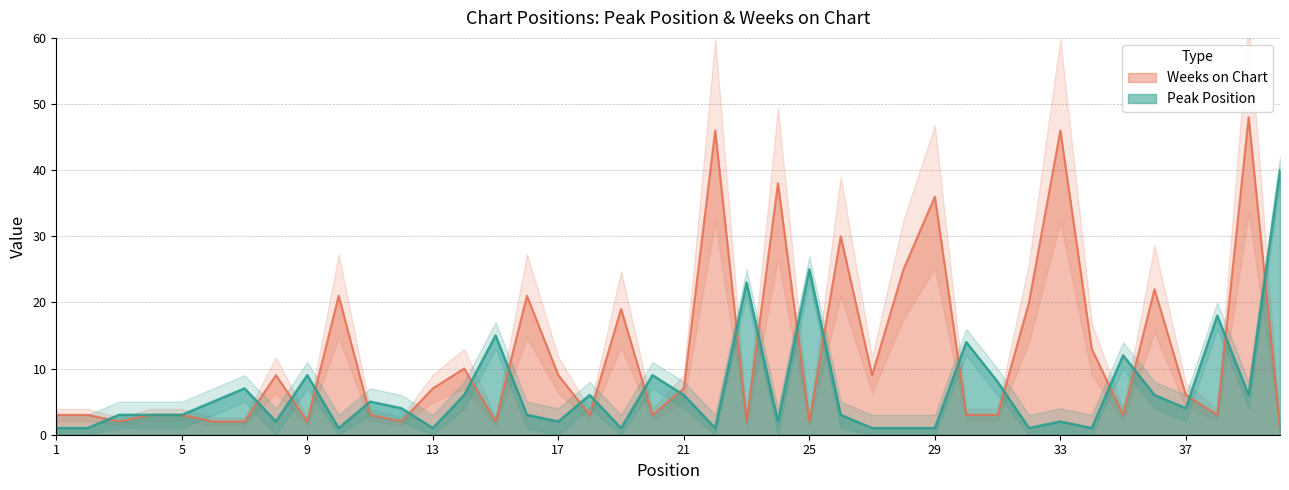

At how many categories does at least one series exceed 33?

6